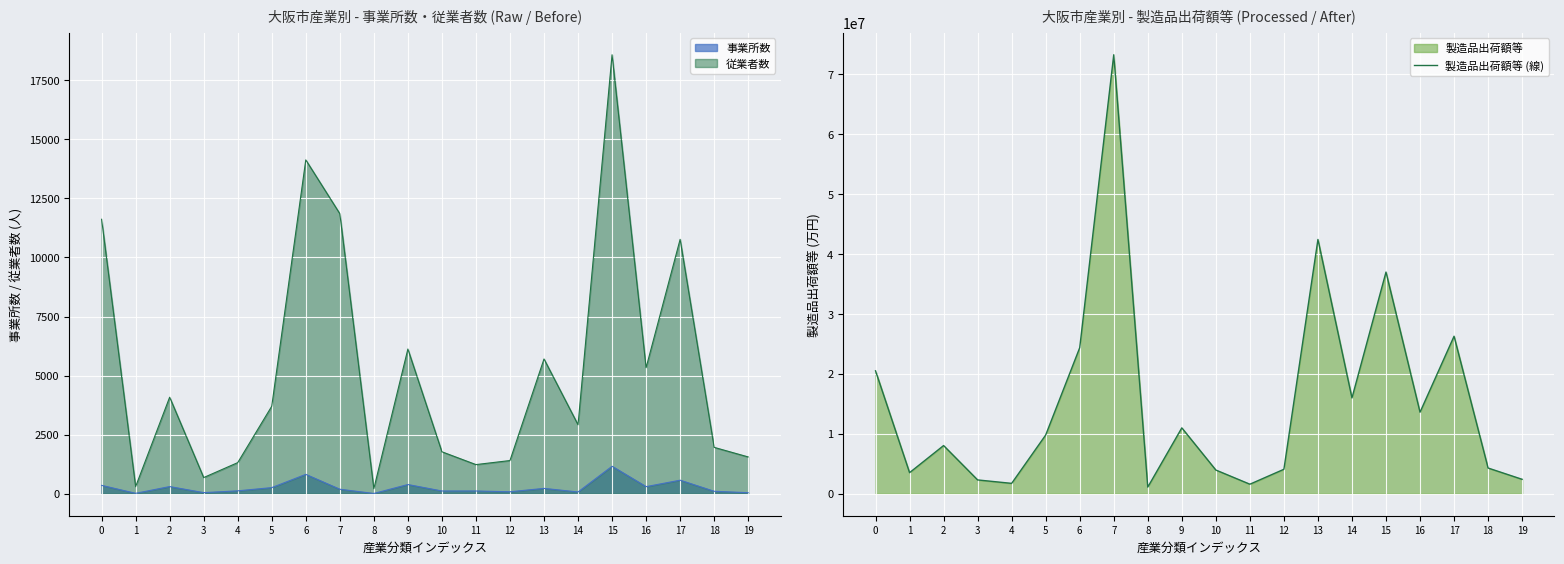

How many points are lower than both their immediate neighbors (excluding endpoints)?

6